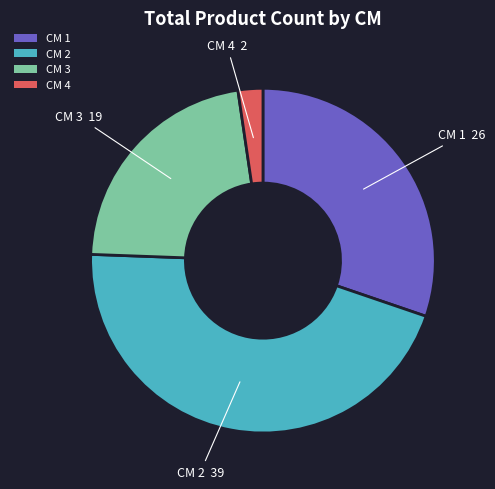

Rank the categories by value from highest to lowest.

CM 2, CM 1, CM 3, CM 4